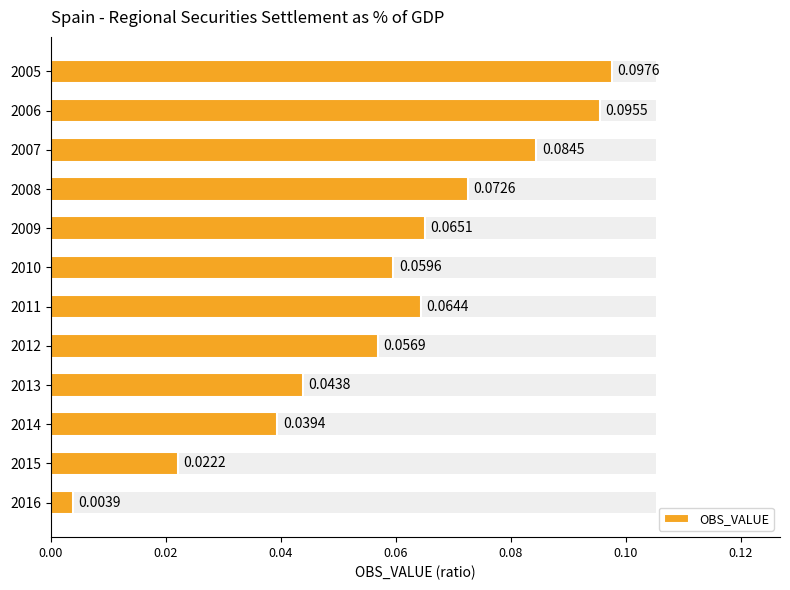

What is the average value?

0.1